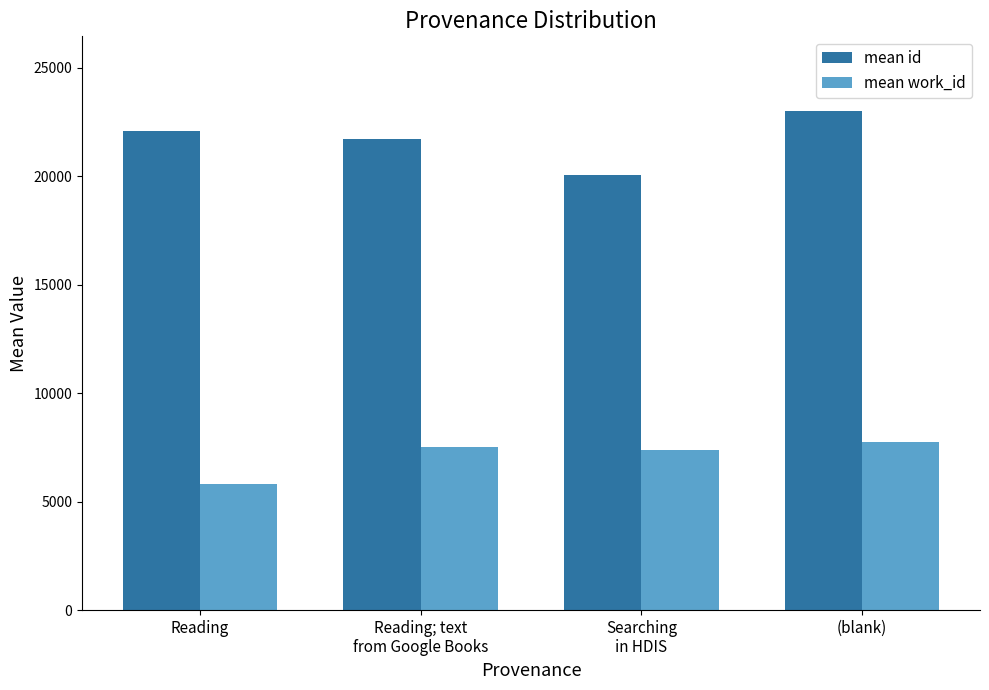

What is the label of the 2nd bar from the right?

Searching
in HDIS